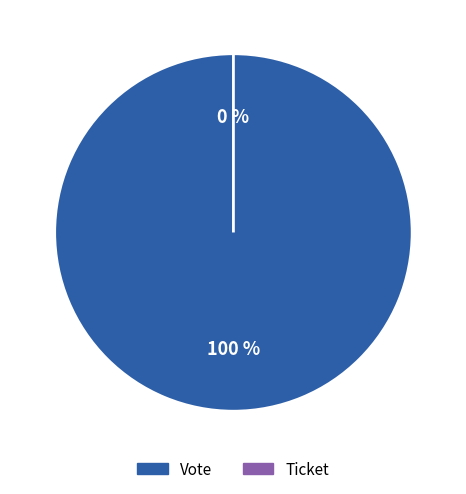

Combined, what portion of the pie is Ticket and Vote?

100.0%